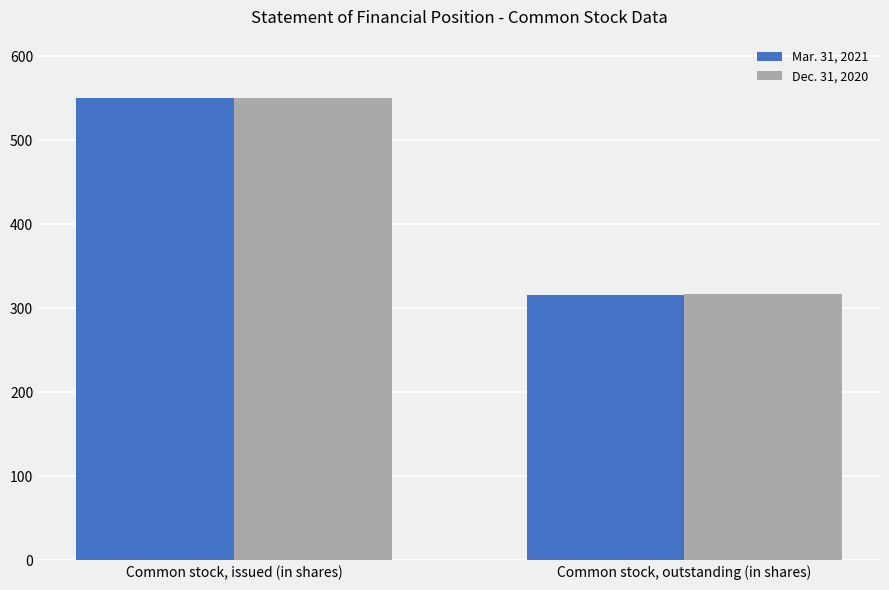

Read the Dec. 31, 2020 value at Common stock, outstanding (in shares).

316.7